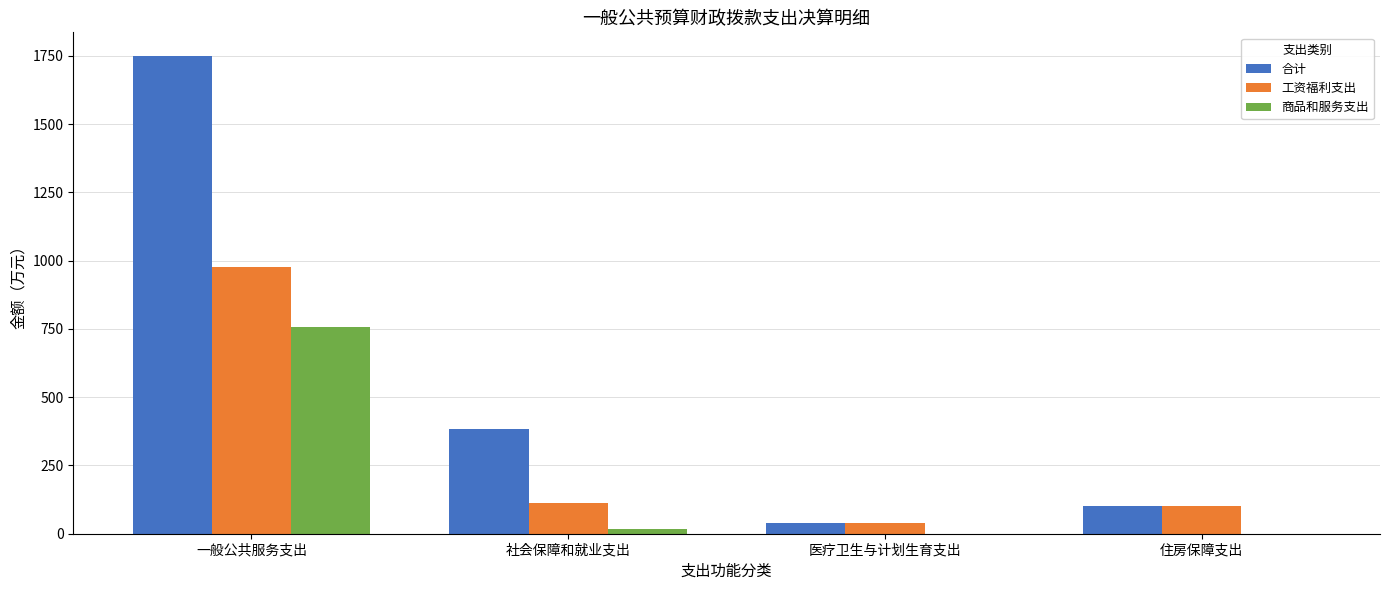

Does the chart contain stacked bars?

No